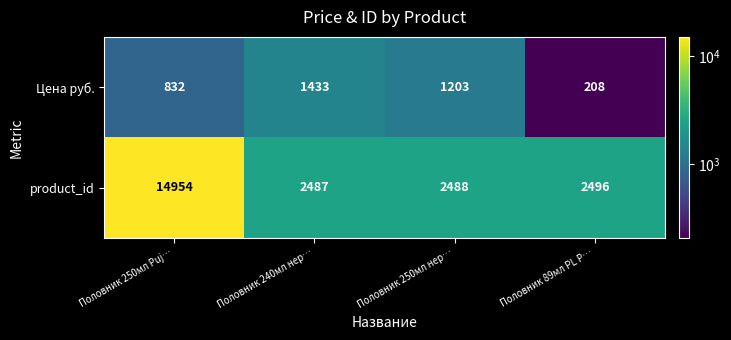

At which category does the chart reach its peak across all series?

Половник 250мл Puj…